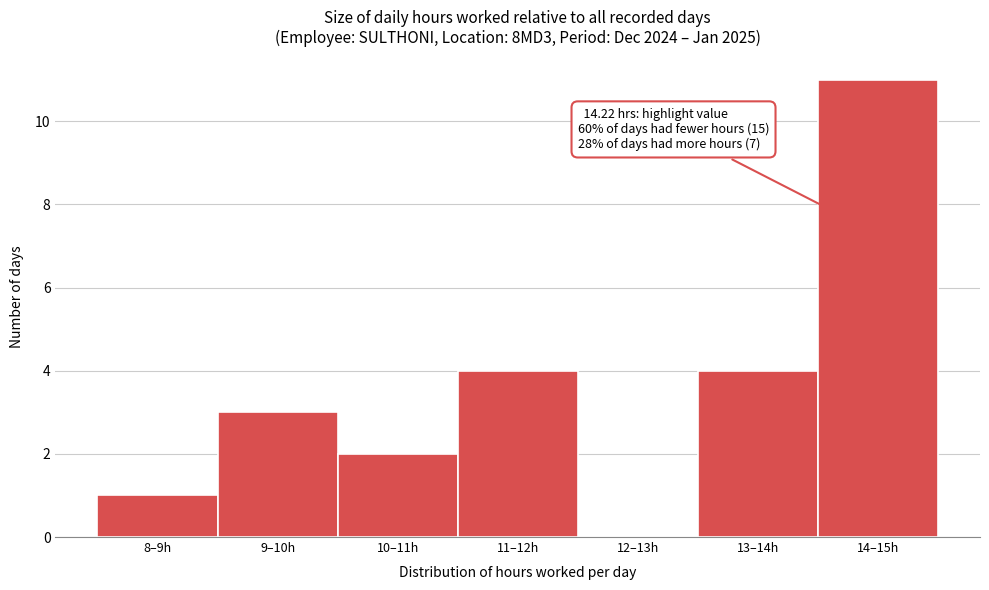

Reading right to left, list all the values displayed in this chart.

14–15h=11	13–14h=4	12–13h=0	11–12h=4	10–11h=2	9–10h=3	8–9h=1